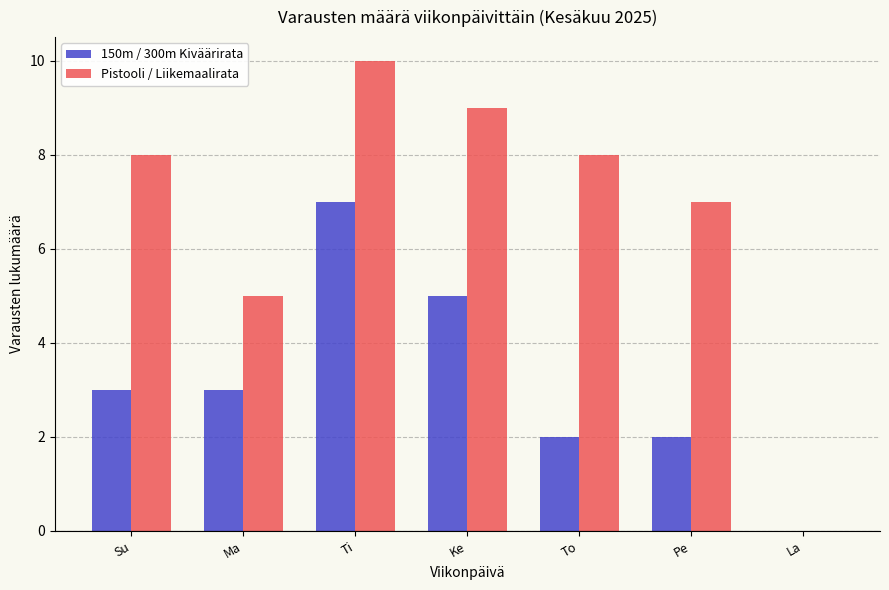

How many data points does each series have?

7